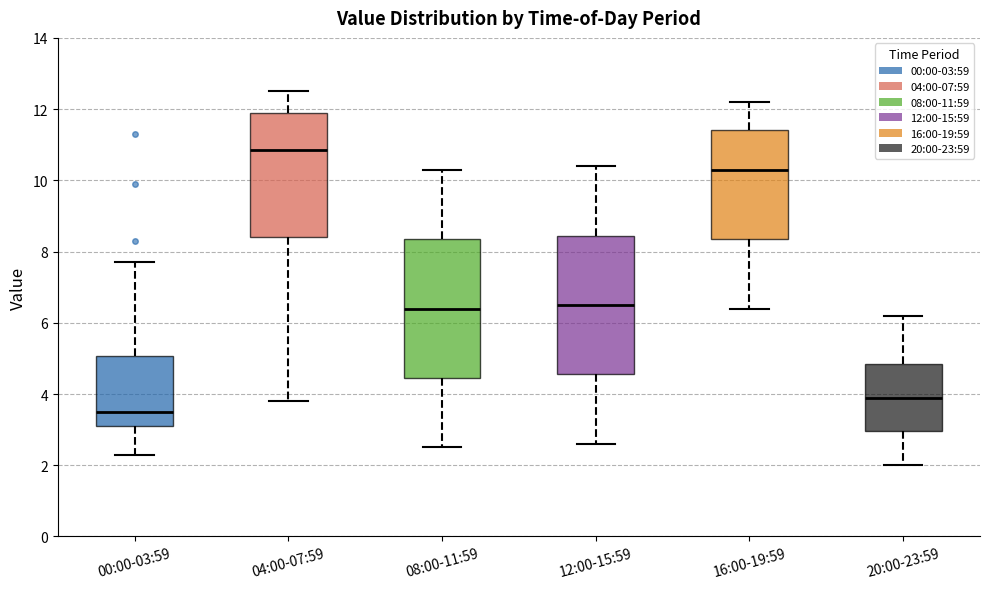

Reading left to right, transcribe this box plot: for each box, give where its median line is, the range the box spans, and where its two whiskers end, as read against the y-axis. The values are not printed on the chart, so give them approximately, as read against the axis.

00:00-03:59: median 3.6, box 3.2 to 5.0, whiskers 2.4 to 7.8
04:00-07:59: median 10.8, box 8.4 to 12.0, whiskers 3.8 to 12.6
08:00-11:59: median 6.4, box 4.4 to 8.4, whiskers 2.6 to 10.4
12:00-15:59: median 6.6, box 4.6 to 8.4, whiskers 2.6 to 10.4
16:00-19:59: median 10.4, box 8.4 to 11.4, whiskers 6.4 to 12.2
20:00-23:59: median 4.0, box 3.0 to 4.8, whiskers 2.0 to 6.2